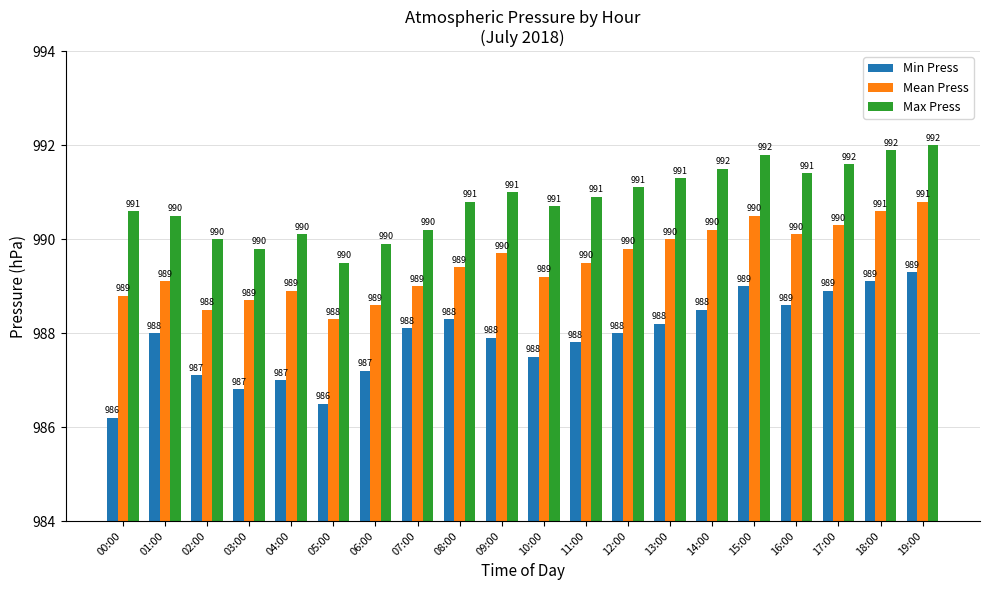

True or false: Mean Press has a value of 472.3 at 01:00.

False